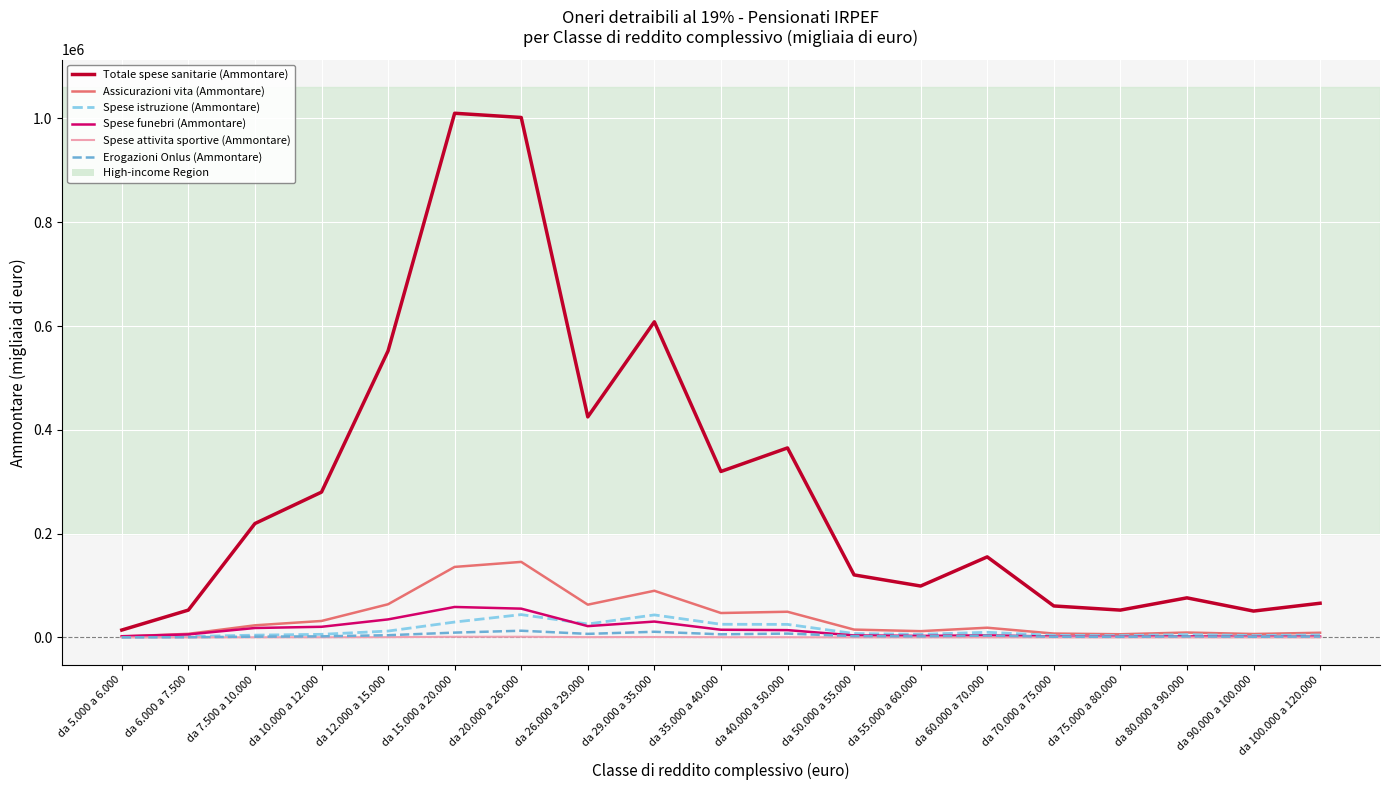

What position from the right is da 55.000 a 60.000?

7